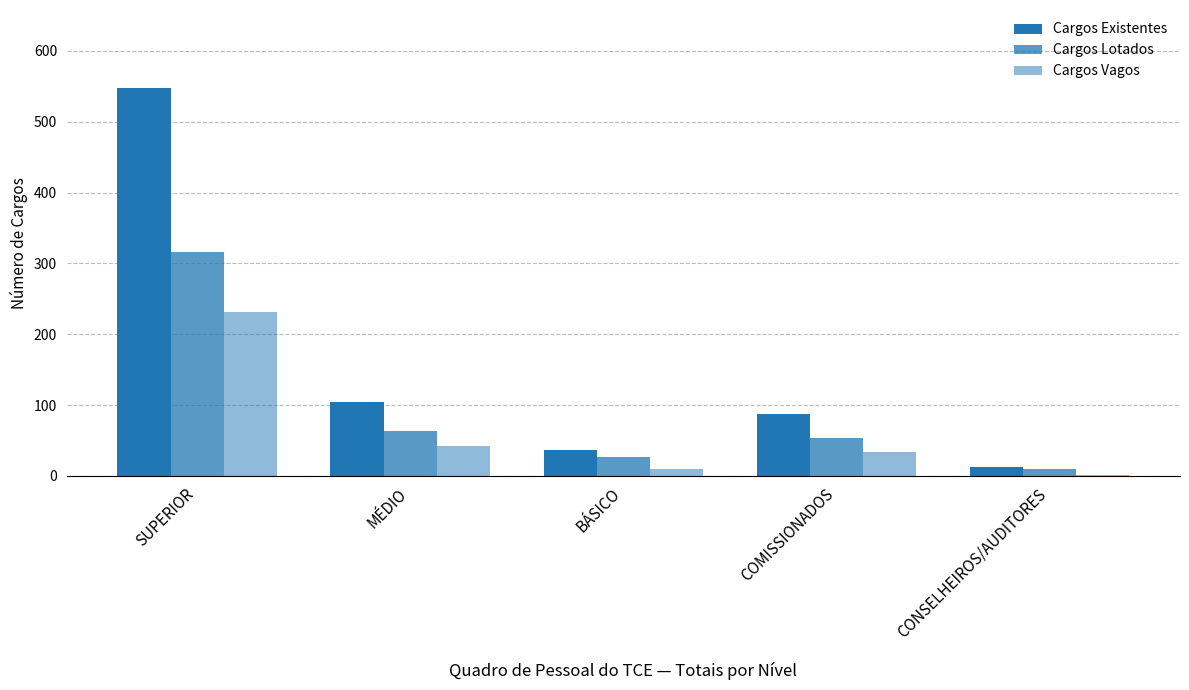

Between BÁSICO and CONSELHEIROS/AUDITORES, which is larger?

BÁSICO